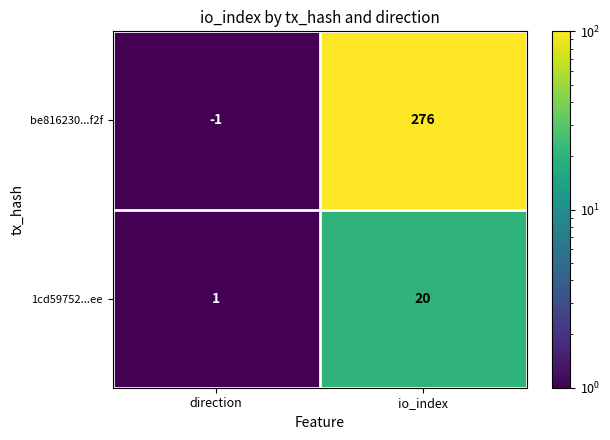

Reading left to right, list all the values displayed in this chart.

be816230...f2f: direction=-1	io_index=276
1cd59752...ee: direction=1	io_index=20